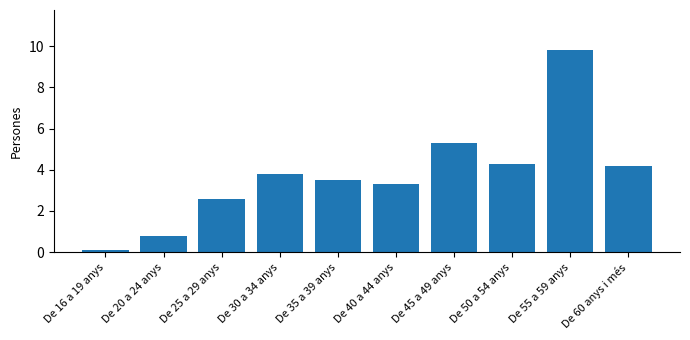

The value at De 50 a 54 anys is 4.3. True or false?

True